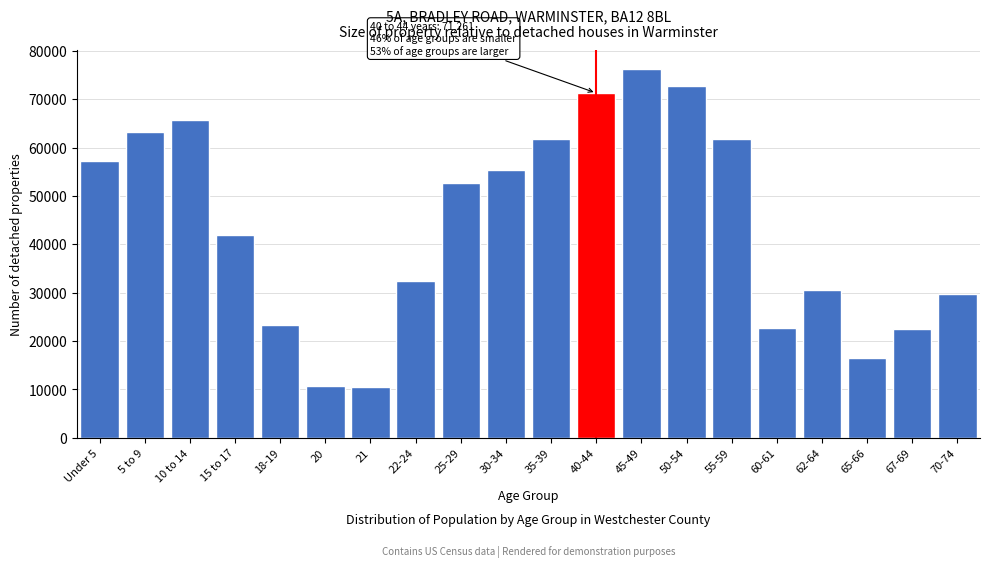

Between 40-44 and 35-39, which is larger?

40-44